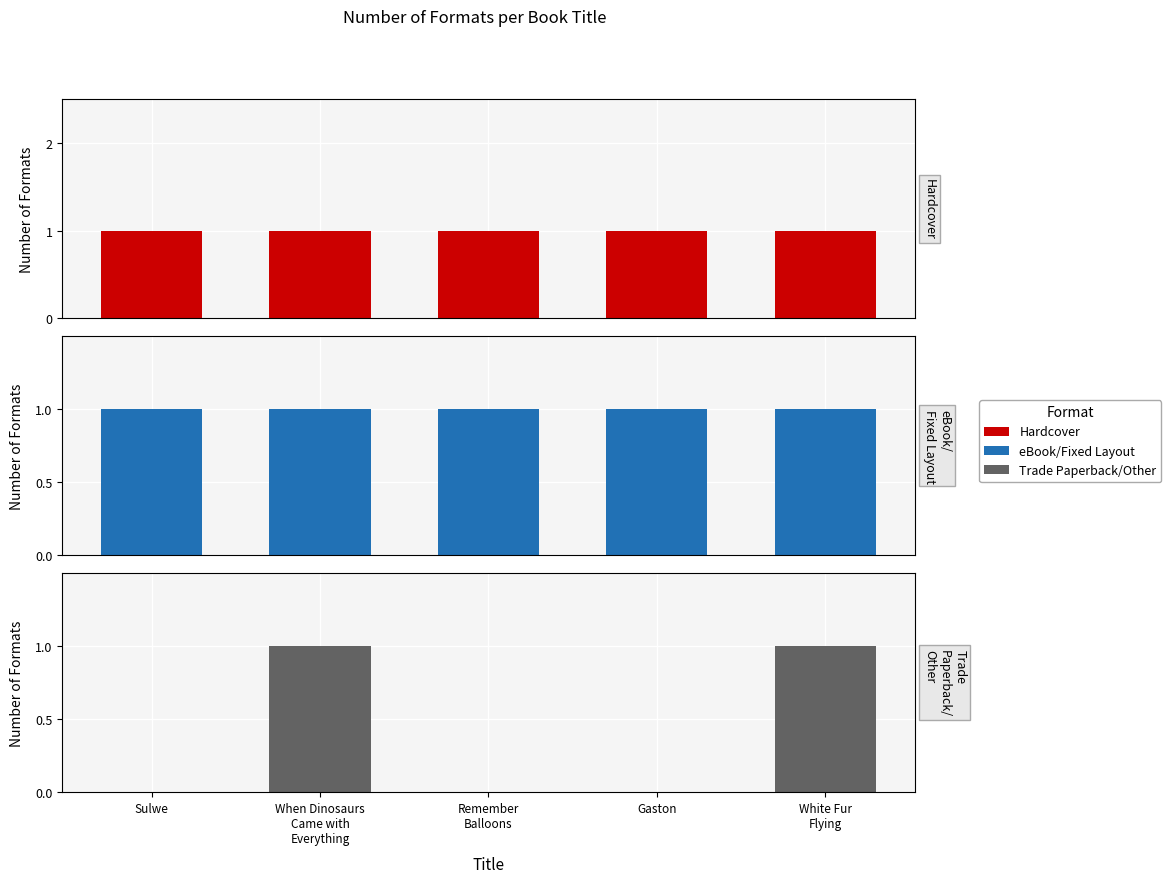

What is the label of the 4th bar from the left?

Gaston